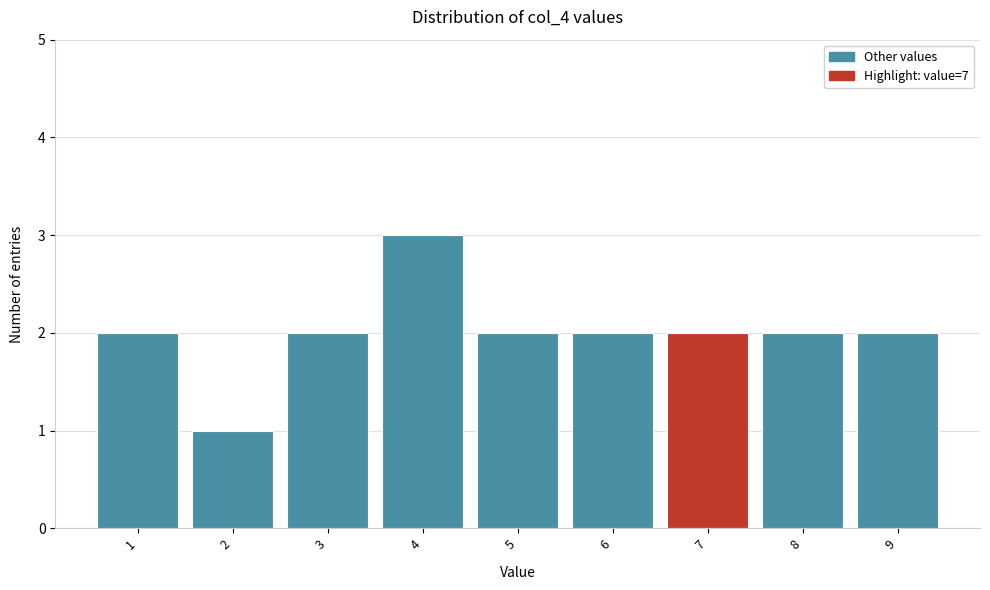

Reading right to left, what are all the values shown in this chart?

2	2	2	2	2	3	2	1	2